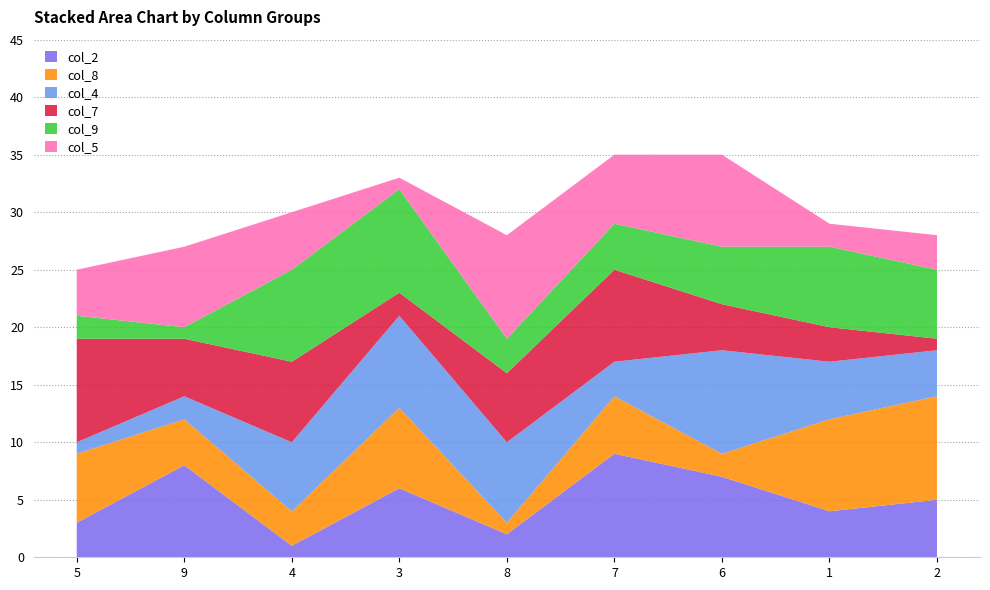

Reading left to right, list all the values displayed in this chart.

col_2: 5=3	9=8	4=1	3=6	8=2	7=9	6=7	1=4	2=5
col_8: 5=6	9=4	4=3	3=7	8=1	7=5	6=2	1=8	2=9
col_4: 5=1	9=2	4=6	3=8	8=7	7=3	6=9	1=5	2=4
col_7: 5=9	9=5	4=7	3=2	8=6	7=8	6=4	1=3	2=1
col_9: 5=2	9=1	4=8	3=9	8=3	7=4	6=5	1=7	2=6
col_5: 5=4	9=7	4=5	3=1	8=9	7=6	6=8	1=2	2=3